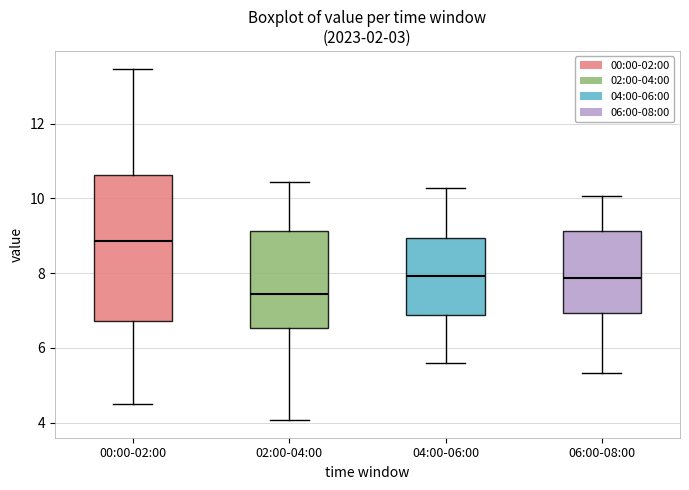

Which box's median line is the lowest?

02:00-04:00